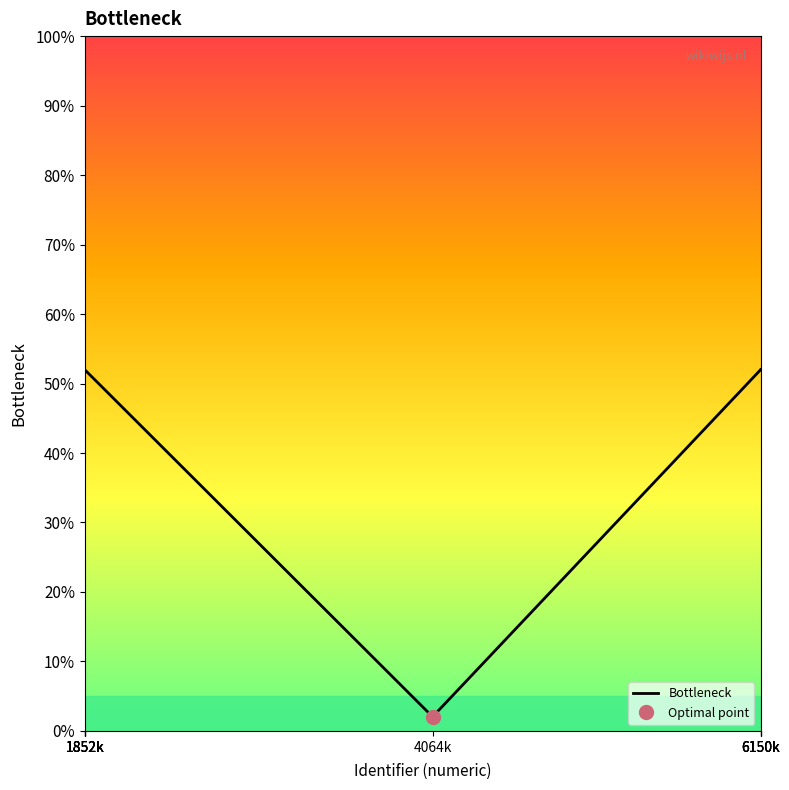

True or false: there are more than 1 points higher than both neighbors.

False